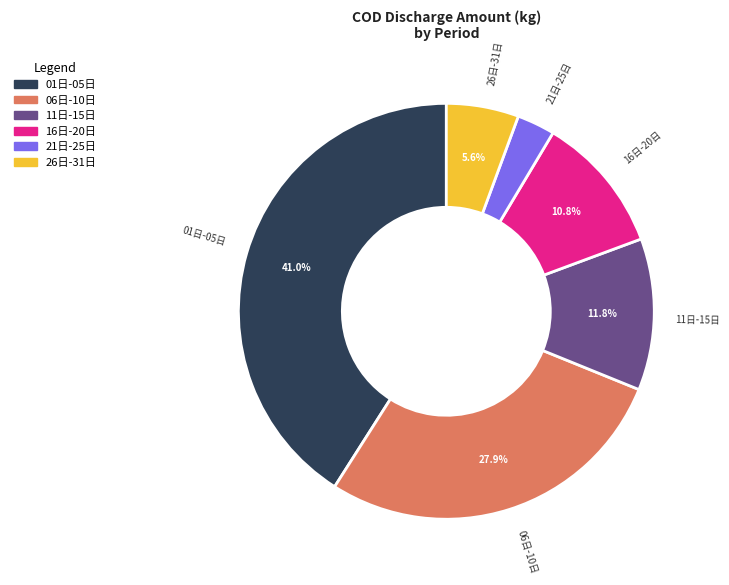

What is the smallest slice in the pie chart?

21日-25日